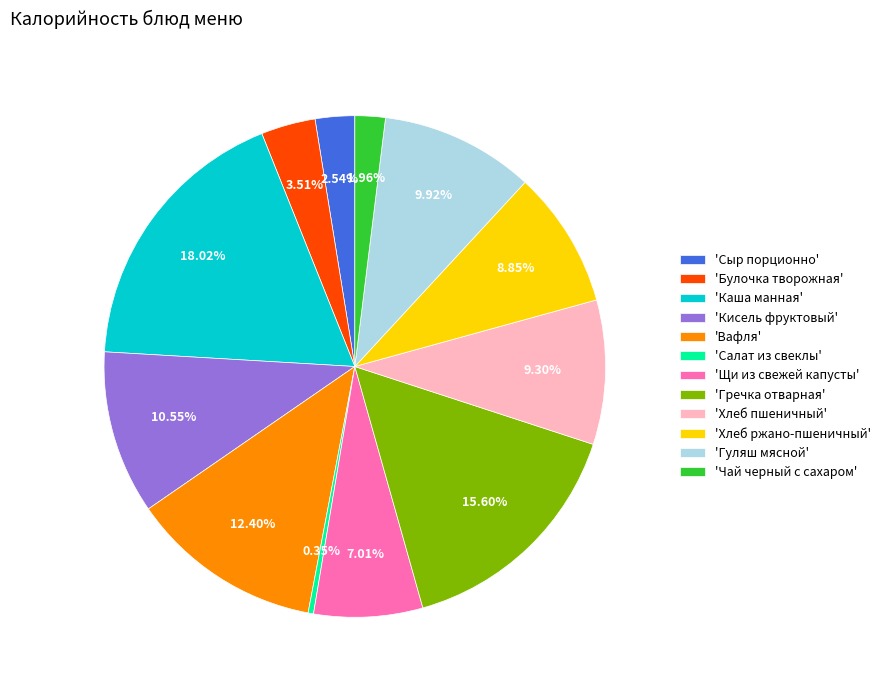

Which category has the biggest portion of the pie?

'Каша манная'